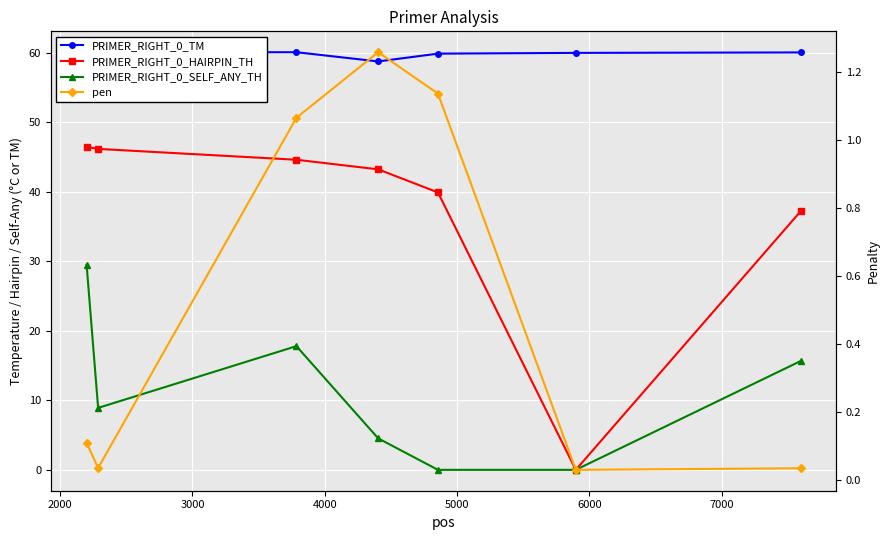

The PRIMER_RIGHT_0_TM series shows 60.1 at 3000. True or false?

True